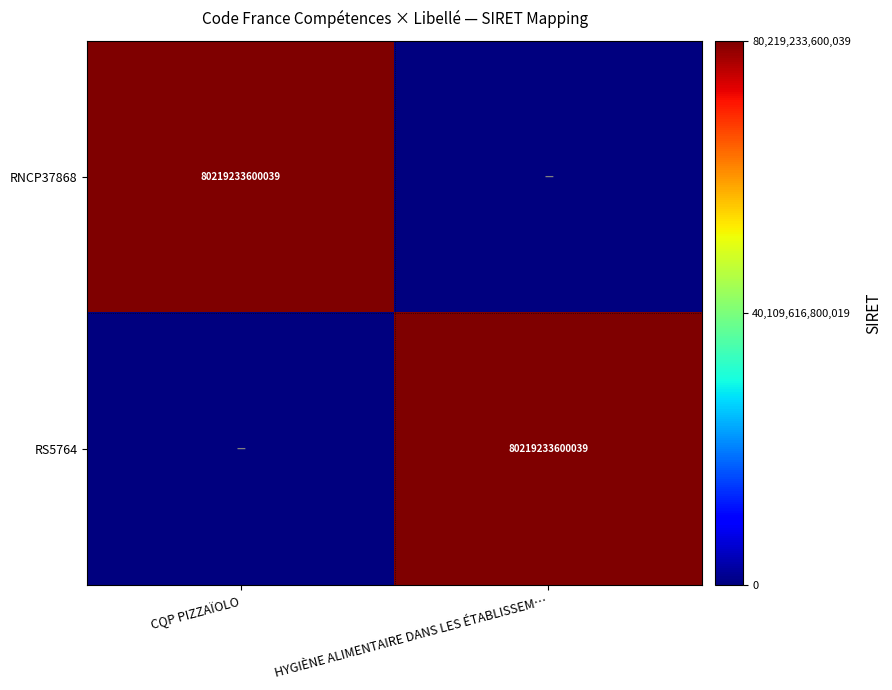

True or false: RNCP37868 has a value of 80219233600039 at CQP PIZZAÏOLO.

True